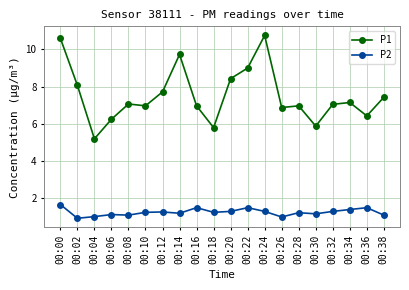

How many series are shown in this chart?

2